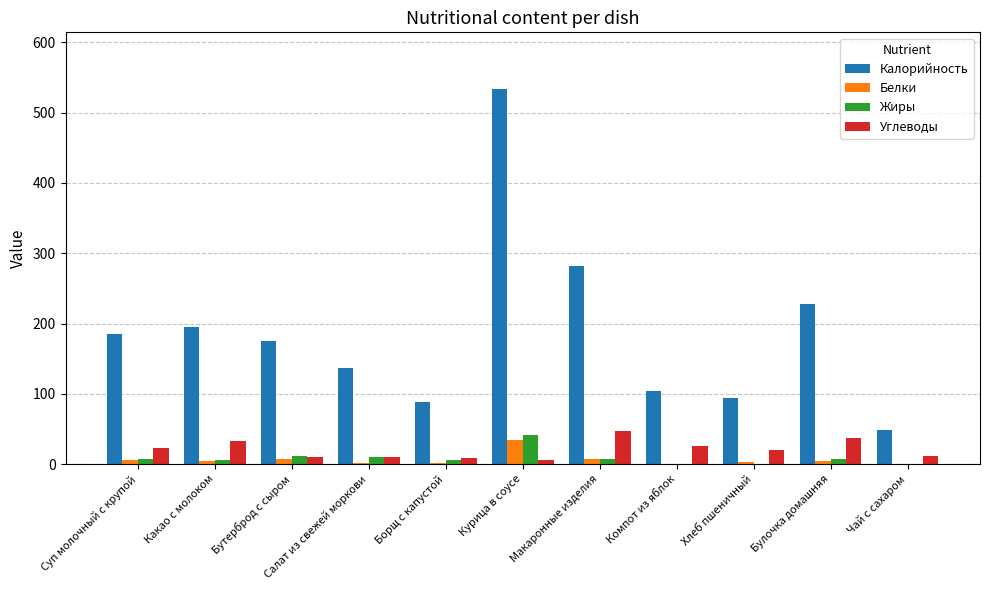

What is the sum of all Углеводы values?

231.1